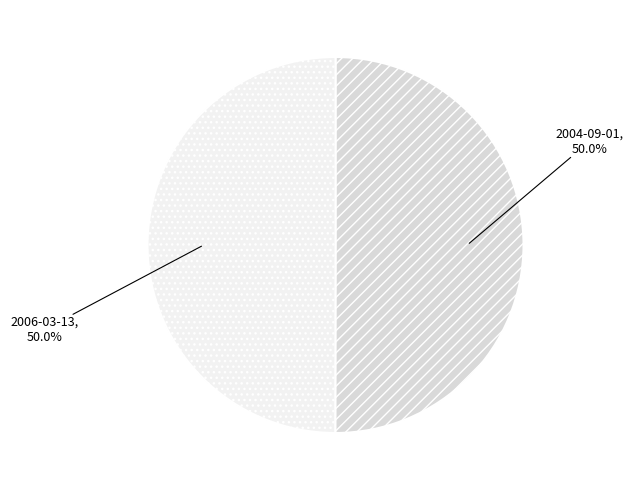

Do 2006-03-13 and 2004-09-01 together represent more than half of the pie?

Yes